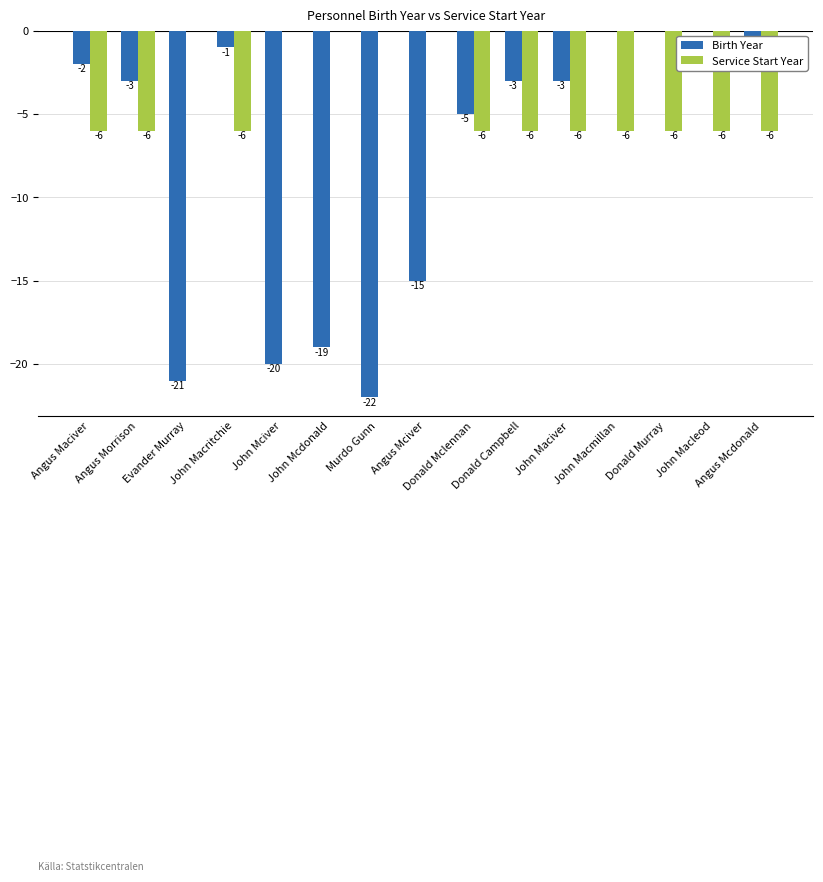

What is the sum of all Birth Year values?

-115